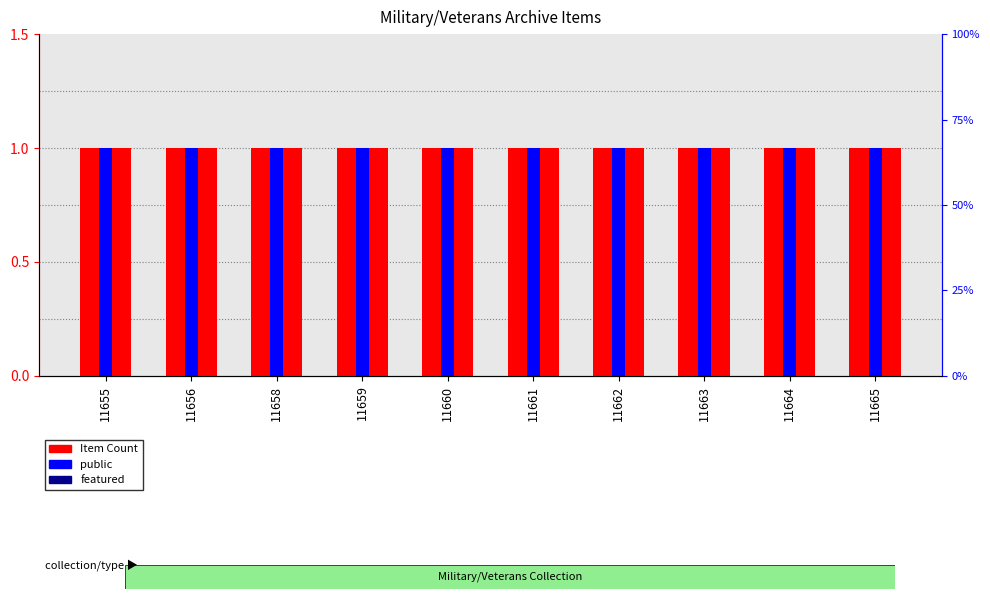

What is the value of the Item Count bar at the 10th from the left?

1